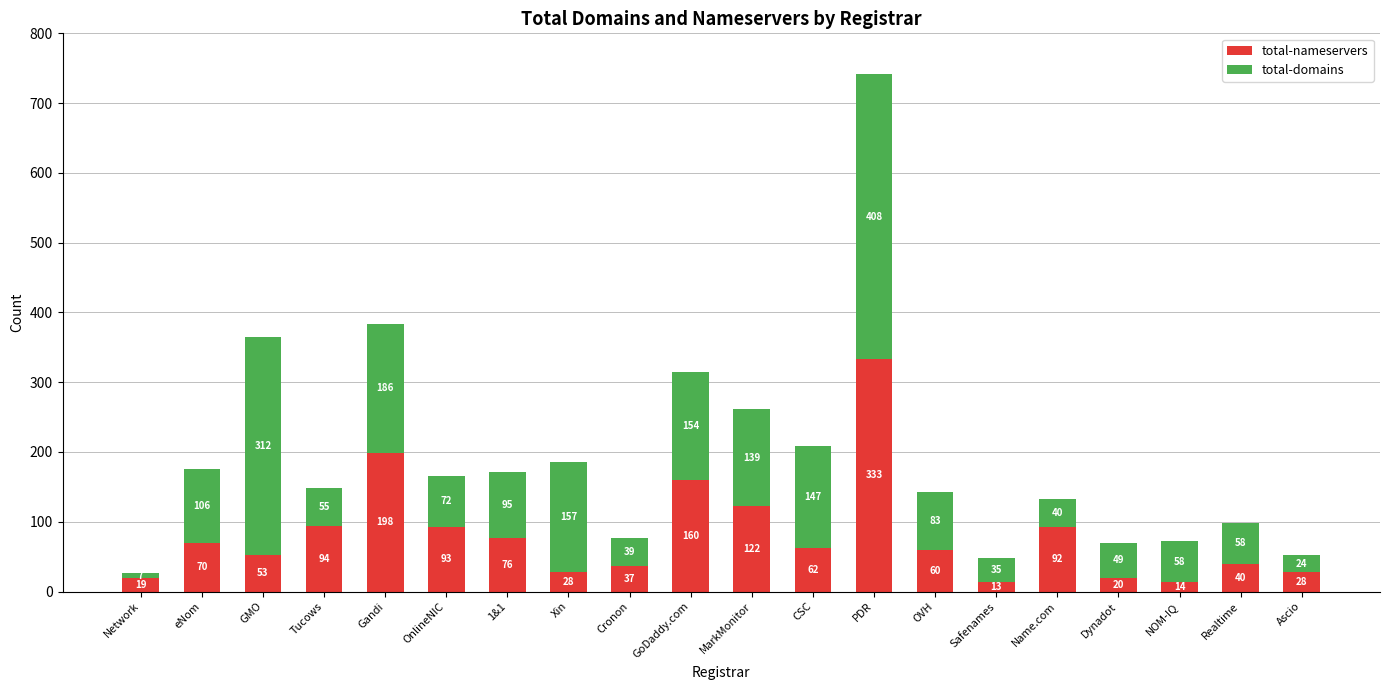

How many data points in total-nameservers are less than 62?

10